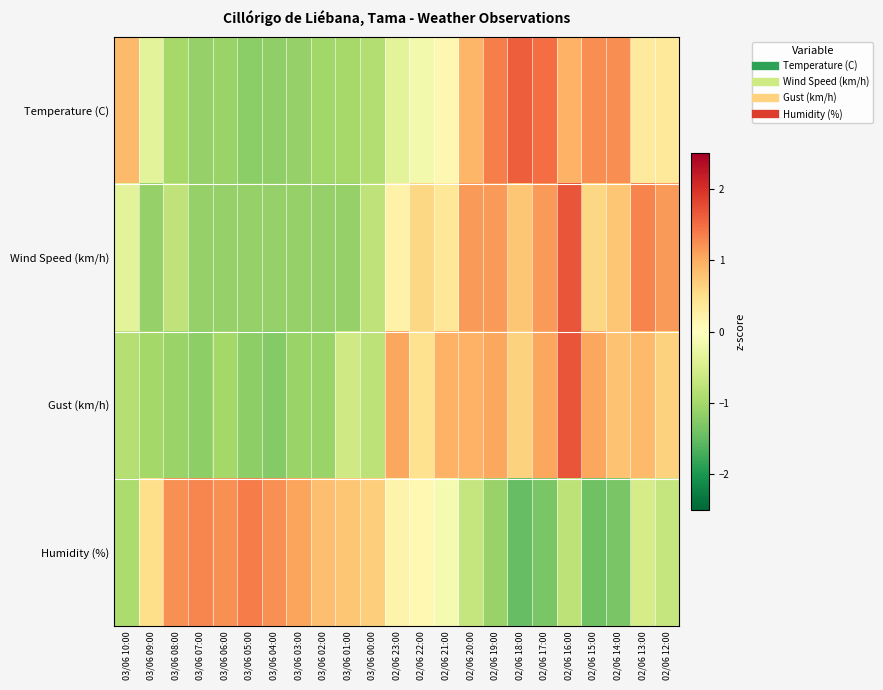

Reading left to right, list all the values displayed in this chart.

Temperature (C): 03/06 10:00=0.9	03/06 09:00=-0.4	03/06 08:00=-1.0	03/06 07:00=-1.1	03/06 06:00=-1.1	03/06 05:00=-1.2	03/06 04:00=-1.2	03/06 03:00=-1.1	03/06 02:00=-1.0	03/06 01:00=-1.0	03/06 00:00=-0.9	02/06 23:00=-0.4	02/06 22:00=-0.2	02/06 21:00=0.1	02/06 20:00=0.9	02/06 19:00=1.4	02/06 18:00=1.6	02/06 17:00=1.5	02/06 16:00=0.9	02/06 15:00=1.2	02/06 14:00=1.2	02/06 13:00=0.3	02/06 12:00=0.4
Wind Speed (km/h): 03/06 10:00=-0.4	03/06 09:00=-1.1	03/06 08:00=-0.7	03/06 07:00=-1.1	03/06 06:00=-1.1	03/06 05:00=-1.1	03/06 04:00=-1.1	03/06 03:00=-1.1	03/06 02:00=-1.1	03/06 01:00=-1.1	03/06 00:00=-0.7	02/06 23:00=0.2	02/06 22:00=0.6	02/06 21:00=0.4	02/06 20:00=1.1	02/06 19:00=1.1	02/06 18:00=0.8	02/06 17:00=1.1	02/06 16:00=1.7	02/06 15:00=0.6	02/06 14:00=0.8	02/06 13:00=1.3	02/06 12:00=1.1
Gust (km/h): 03/06 10:00=-0.8	03/06 09:00=-1.0	03/06 08:00=-1.1	03/06 07:00=-1.2	03/06 06:00=-1.0	03/06 05:00=-1.2	03/06 04:00=-1.3	03/06 03:00=-1.1	03/06 02:00=-1.1	03/06 01:00=-0.6	03/06 00:00=-0.8	02/06 23:00=1.0	02/06 22:00=0.5	02/06 21:00=1.0	02/06 20:00=1.0	02/06 19:00=1.0	02/06 18:00=0.6	02/06 17:00=1.0	02/06 16:00=1.7	02/06 15:00=1.0	02/06 14:00=0.8	02/06 13:00=0.9	02/06 12:00=0.6
Humidity (%): 03/06 10:00=-0.9	03/06 09:00=0.5	03/06 08:00=1.2	03/06 07:00=1.3	03/06 06:00=1.2	03/06 05:00=1.4	03/06 04:00=1.2	03/06 03:00=1.1	03/06 02:00=0.8	03/06 01:00=0.7	03/06 00:00=0.7	02/06 23:00=0.2	02/06 22:00=0.1	02/06 21:00=-0.1	02/06 20:00=-0.7	02/06 19:00=-1.1	02/06 18:00=-1.5	02/06 17:00=-1.3	02/06 16:00=-0.8	02/06 15:00=-1.4	02/06 14:00=-1.3	02/06 13:00=-0.5	02/06 12:00=-0.7